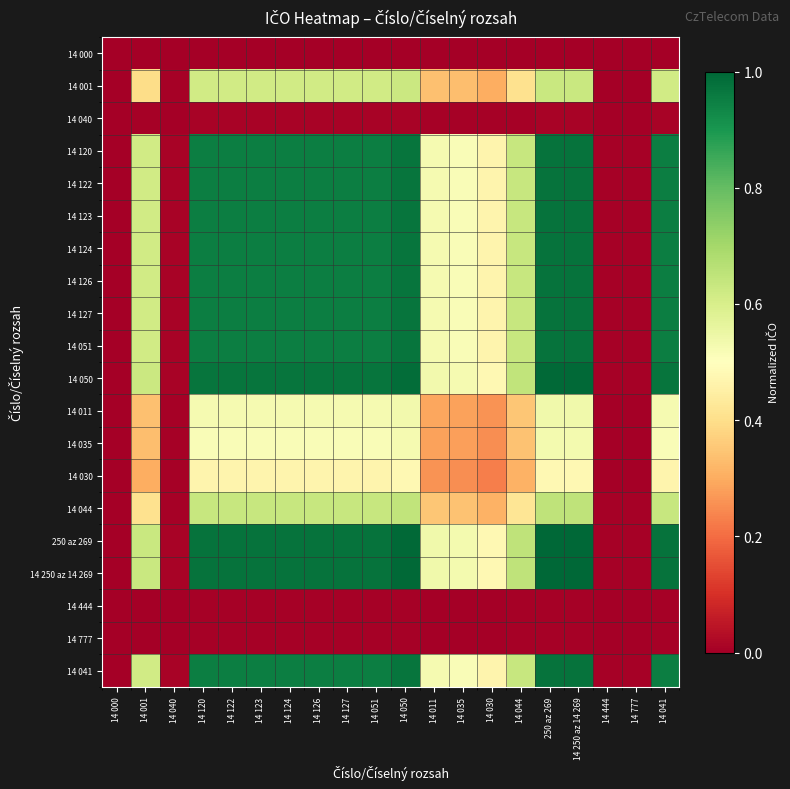

List the series in order of their peak value, highest first.

250 az 269, 14 250 az 14 269, 14 050, 14 120, 14 122, 14 123, 14 124, 14 126, 14 127, 14 041, 14 051, 14 044, 14 001, 14 011, 14 035, 14 030, 14 040, 14 444, 14 777, 14 000